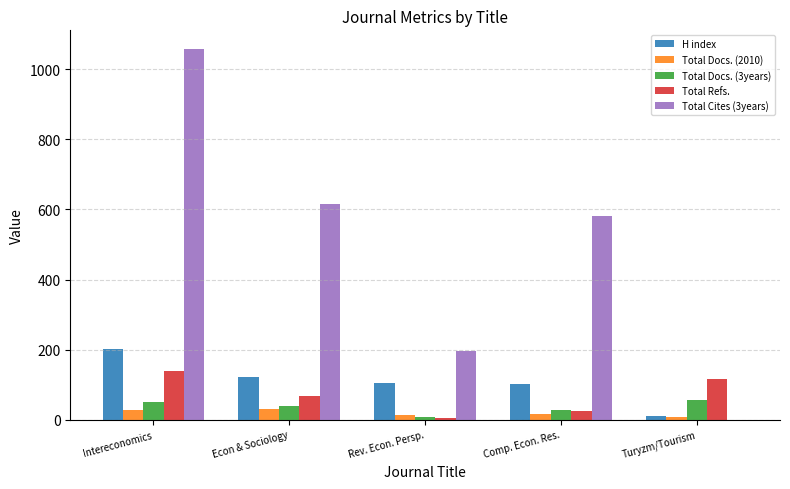

Is the value of Total Docs. (3years) at Turyzm/Tourism greater than the value of H index at Intereconomics?

No